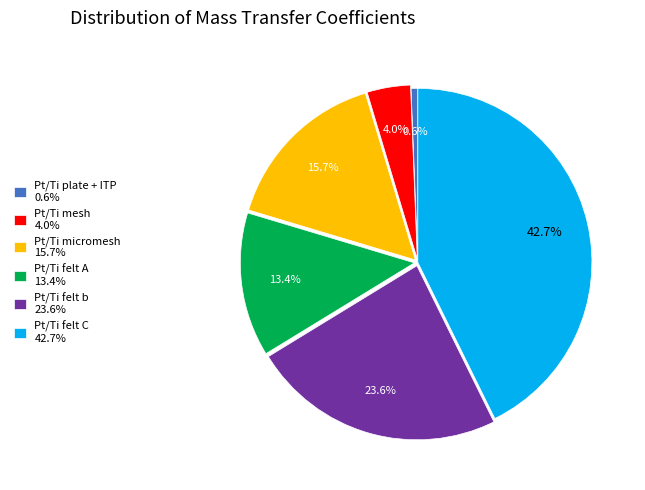

Does any single category account for the majority?

No